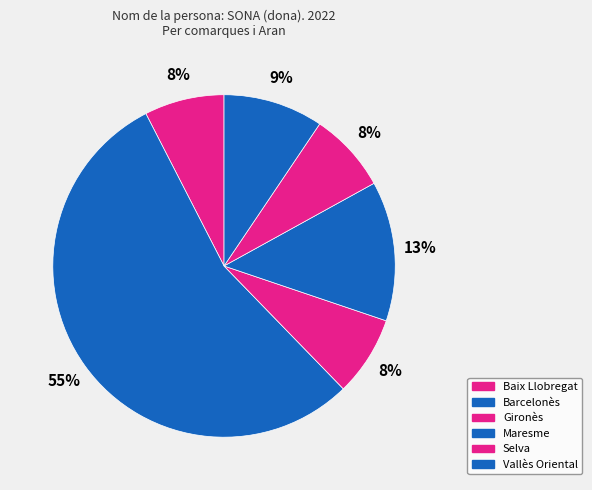

What portion of the pie excludes Baix Llobregat?

92.5%